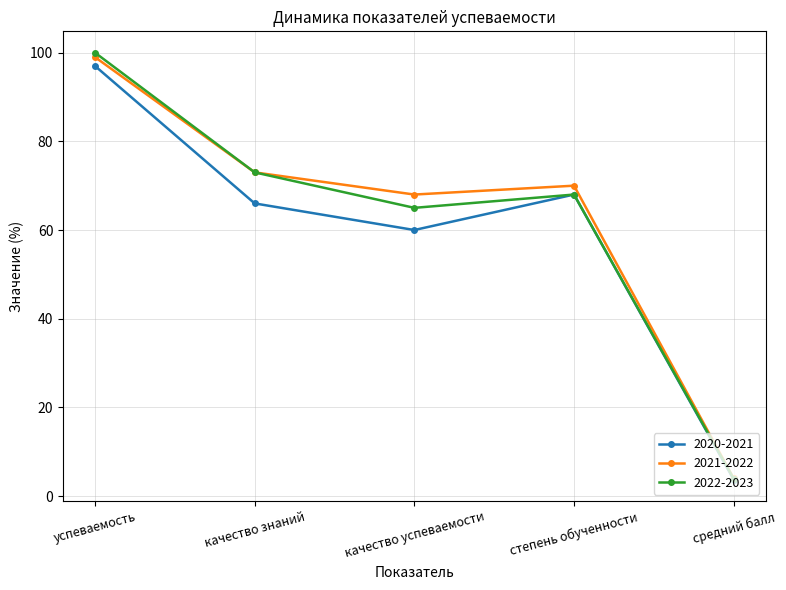

How many data points in 2021-2022 are less than 70?

2